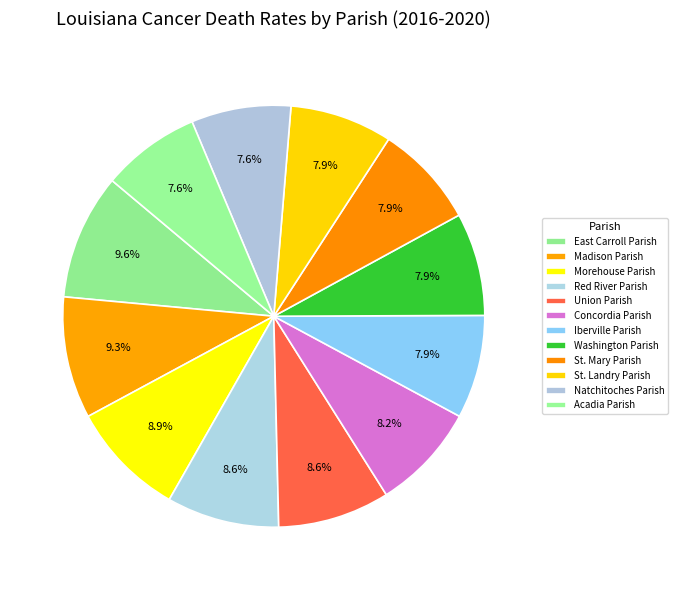

How many segments does this pie chart have?

12